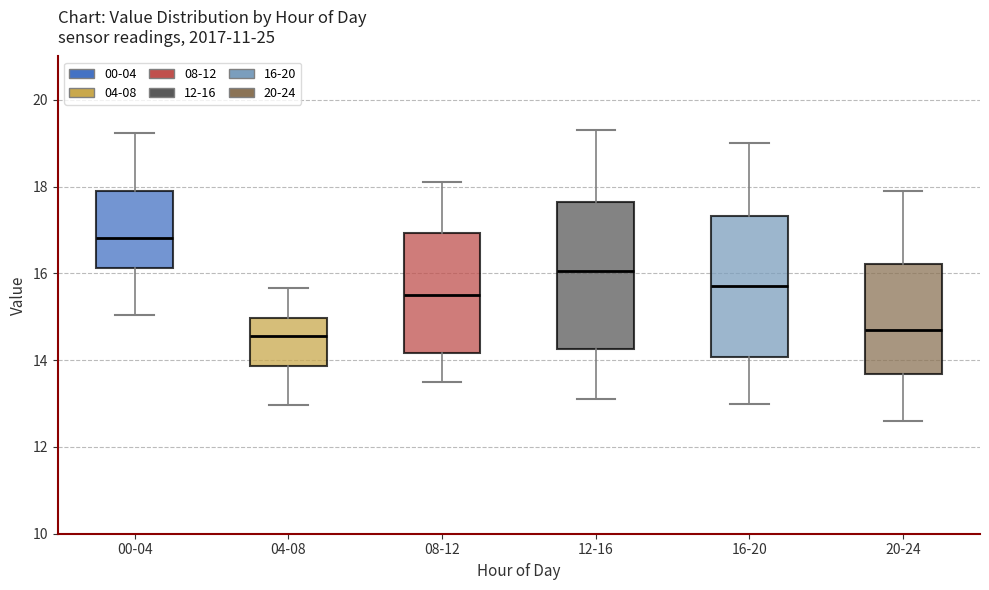

Reading left to right, transcribe this box plot: for each box, give where its median line is, the range the box spans, and where its two whiskers end, as read against the y-axis. The values are not printed on the chart, so give them approximately, as read against the axis.

00-04: median 16.8, box 16.2 to 18.0, whiskers 15.0 to 19.2
04-08: median 14.6, box 13.8 to 15.0, whiskers 13.0 to 15.6
08-12: median 15.6, box 14.2 to 17.0, whiskers 13.6 to 18.2
12-16: median 16.0, box 14.2 to 17.6, whiskers 13.2 to 19.4
16-20: median 15.8, box 14.0 to 17.4, whiskers 13.0 to 19.0
20-24: median 14.8, box 13.6 to 16.2, whiskers 12.6 to 18.0